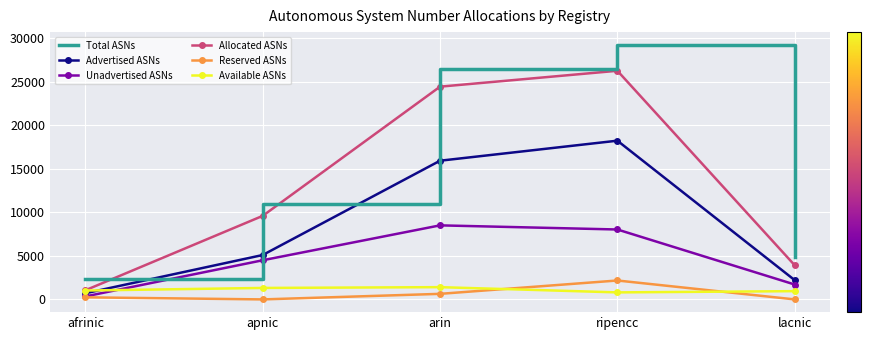

What is the average value of the Allocated ASNs series?

13037